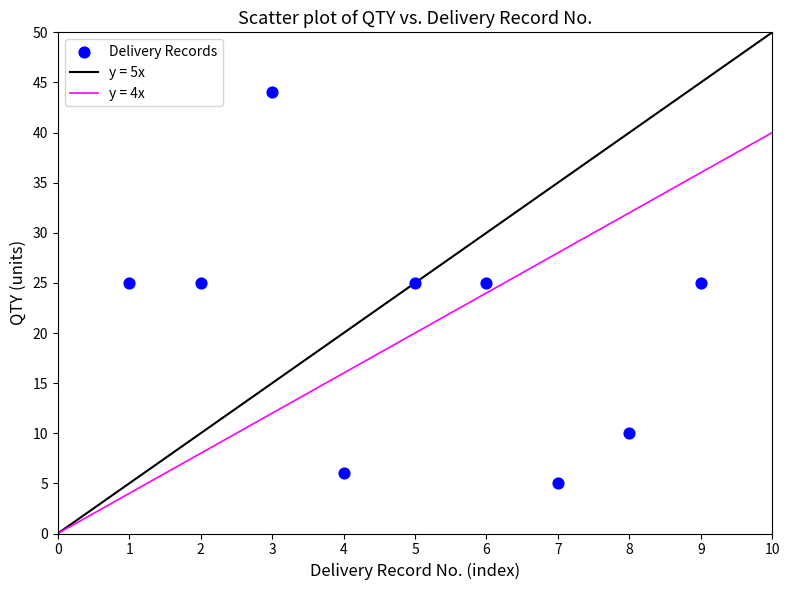

What is the average X value?

5